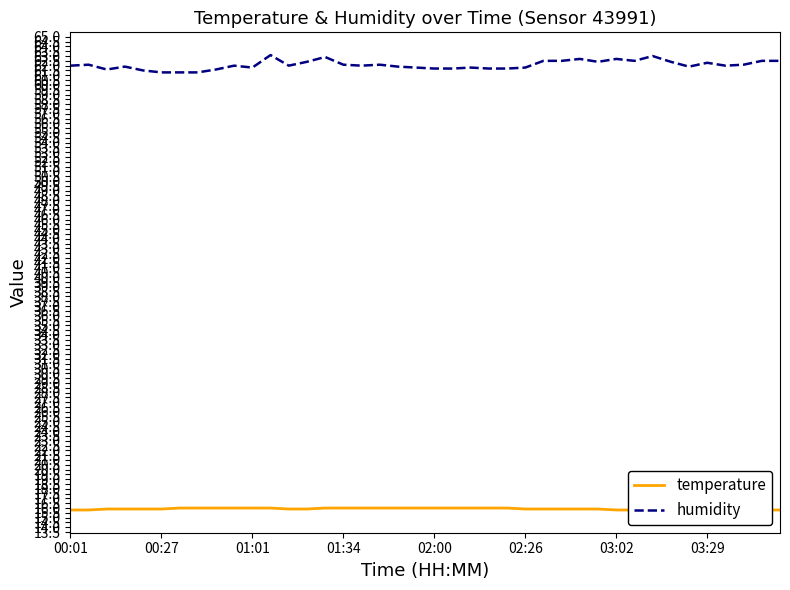

The humidity series shows 62.3 at 03:29. True or false?

True